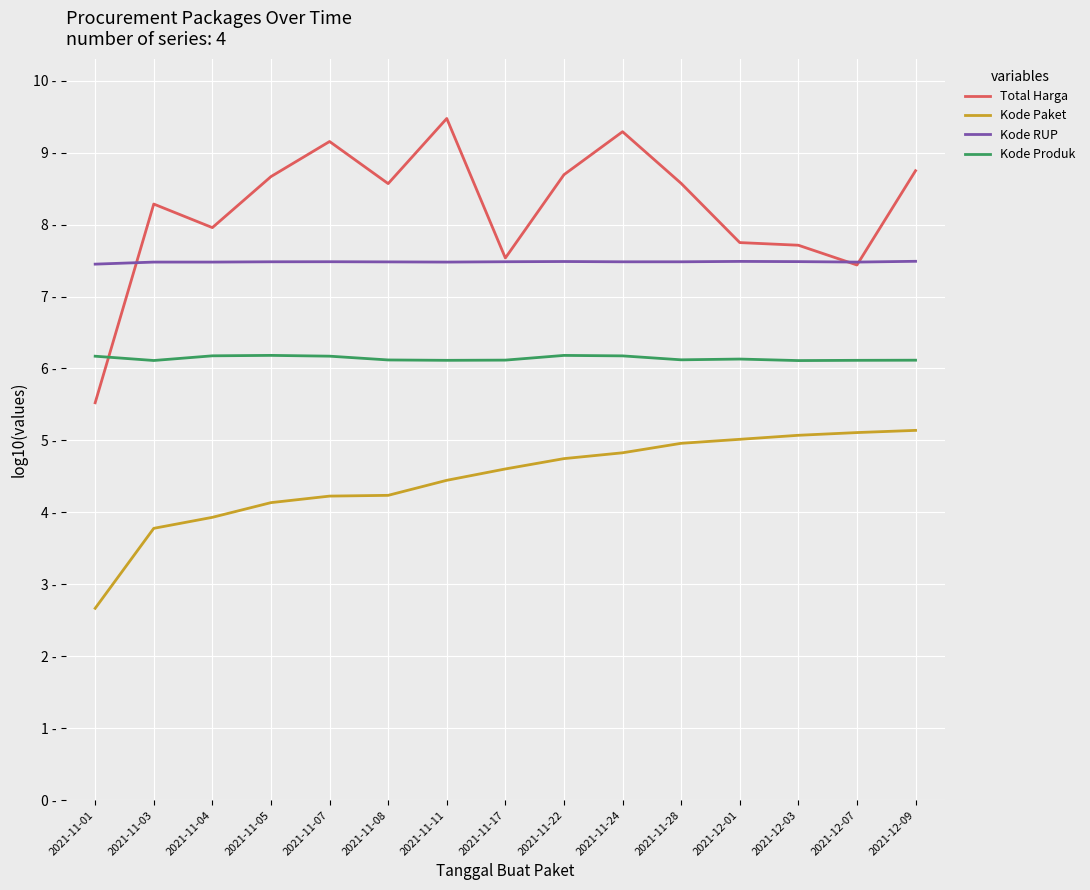

True or false: Kode Produk and Kode RUP intersect in this chart.

False